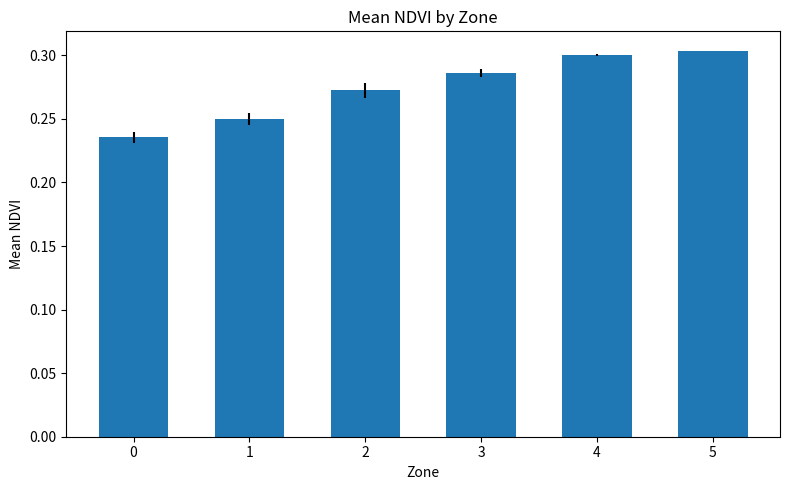

Does the chart contain any negative values?

No